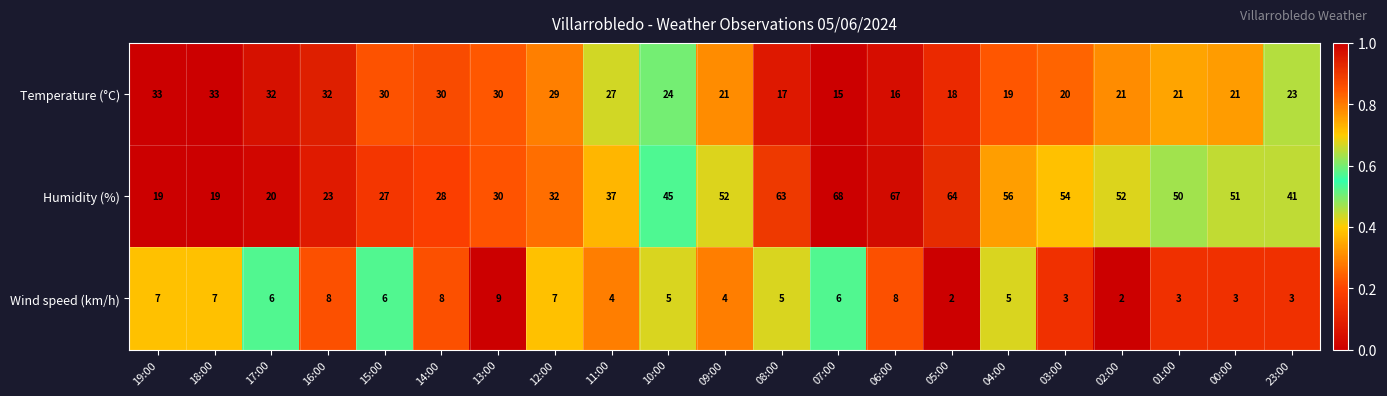

What is the difference between the Temperature (°C) values at 06:00 and 16:00?

16